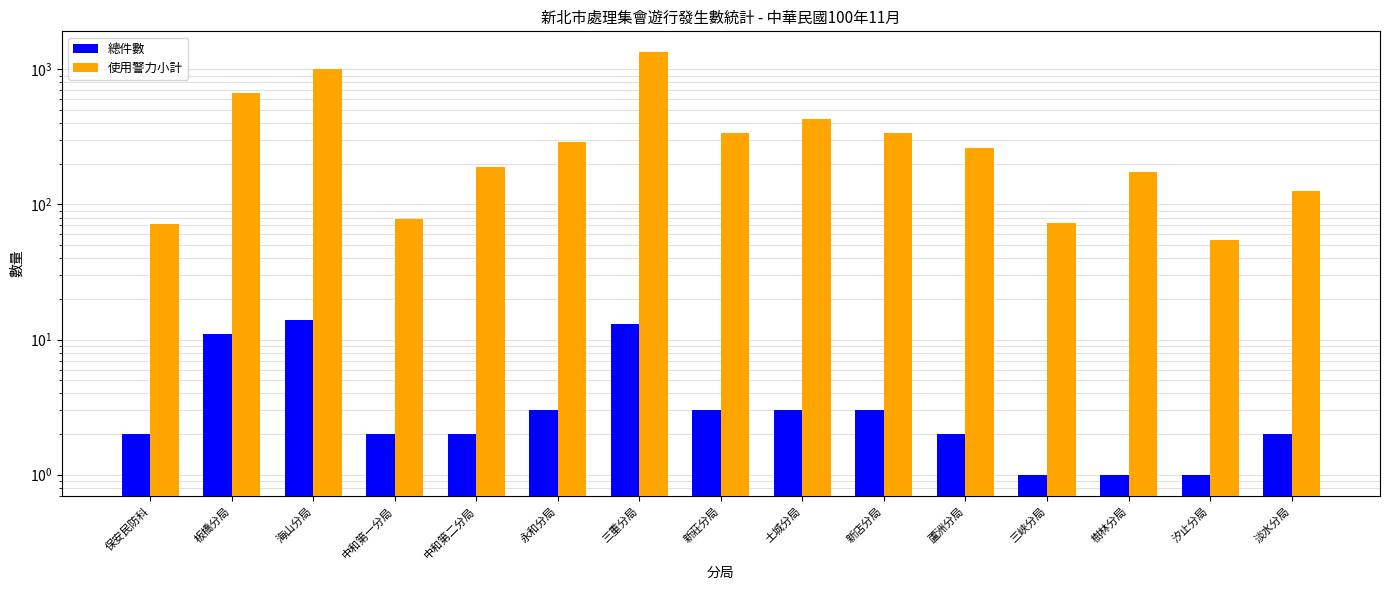

List the series in order of their overall mean, highest first.

使用警力小計, 總件數